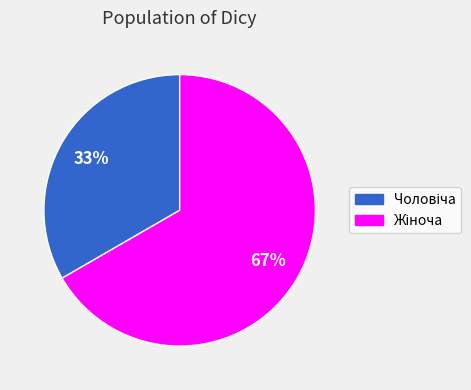

To the nearest percent, what is the average slice percentage?

50%